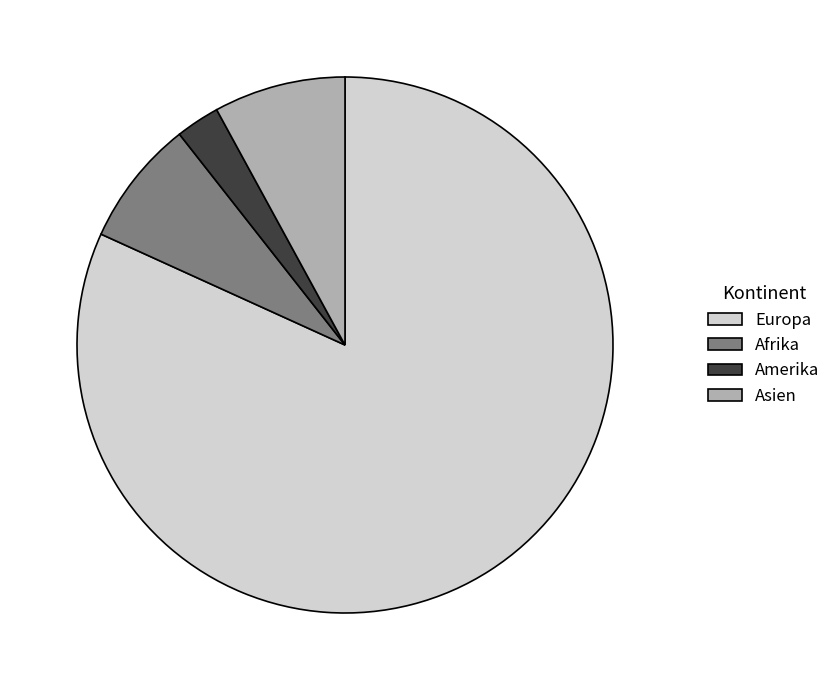

Do Afrika and Amerika together represent more than half of the pie?

No